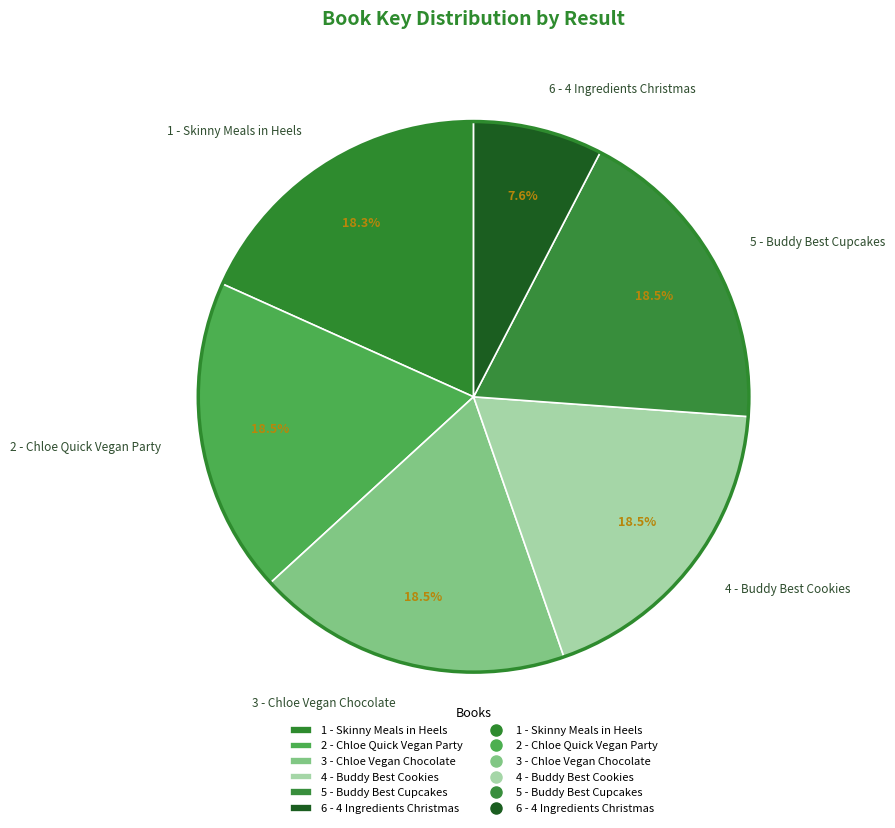

How many slices are in this pie chart?

6